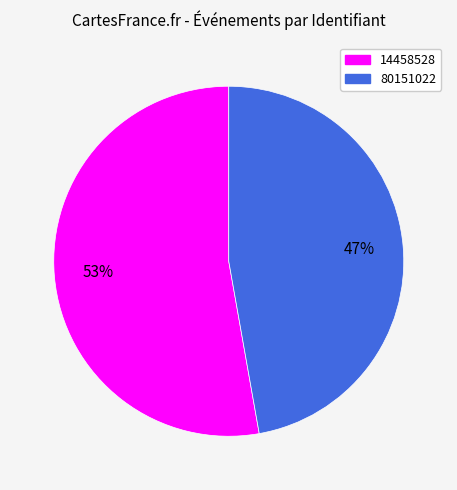

True or false: 14458528 accounts for 65% of the total.

False